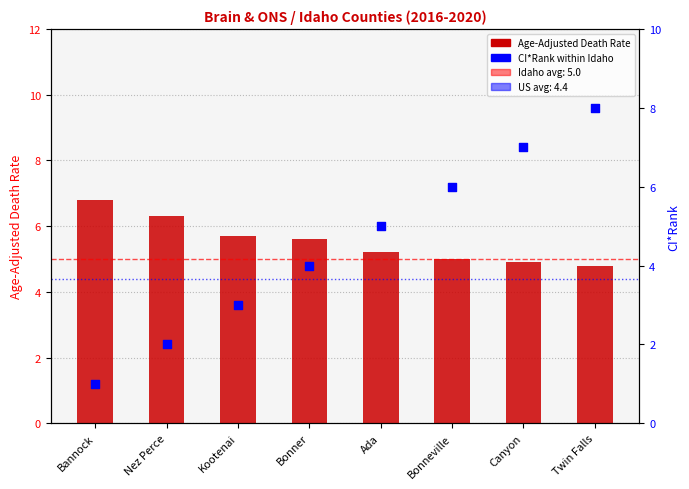

What is the total value across all series at Nez Perce?

8.3